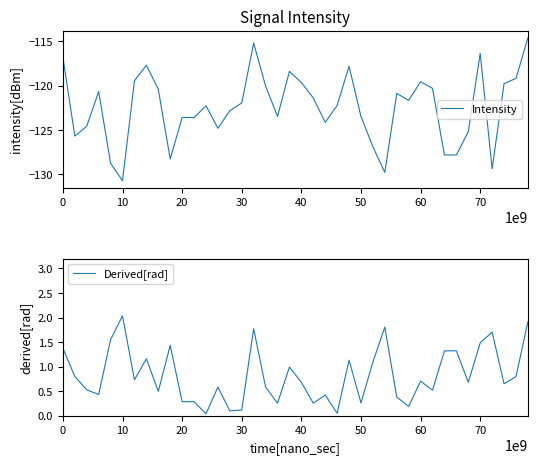

What is the maximum value for Intensity?

-114.6